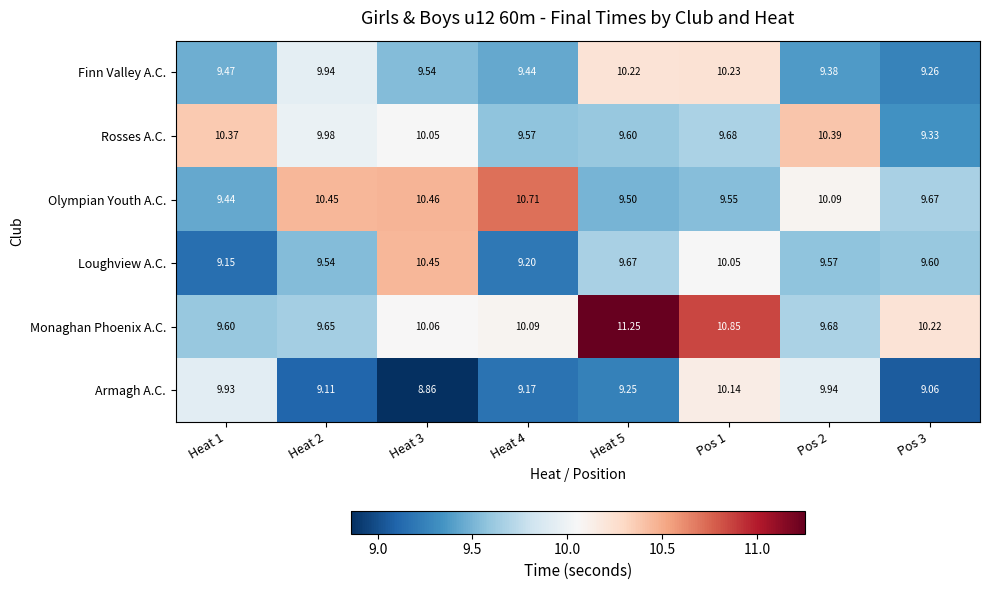

Which series has the largest range (max minus min)?

Monaghan Phoenix A.C.